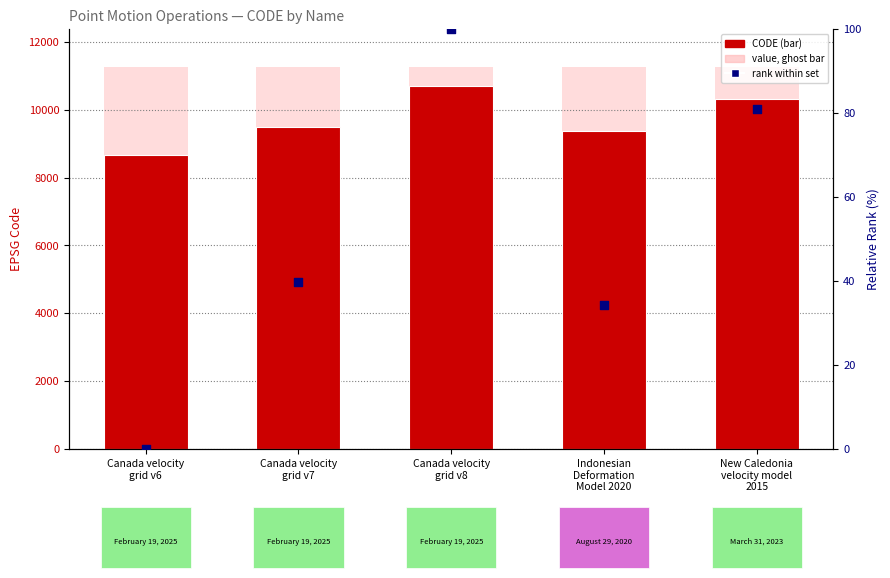

Which series reaches the minimum Y coordinate?

rank within set